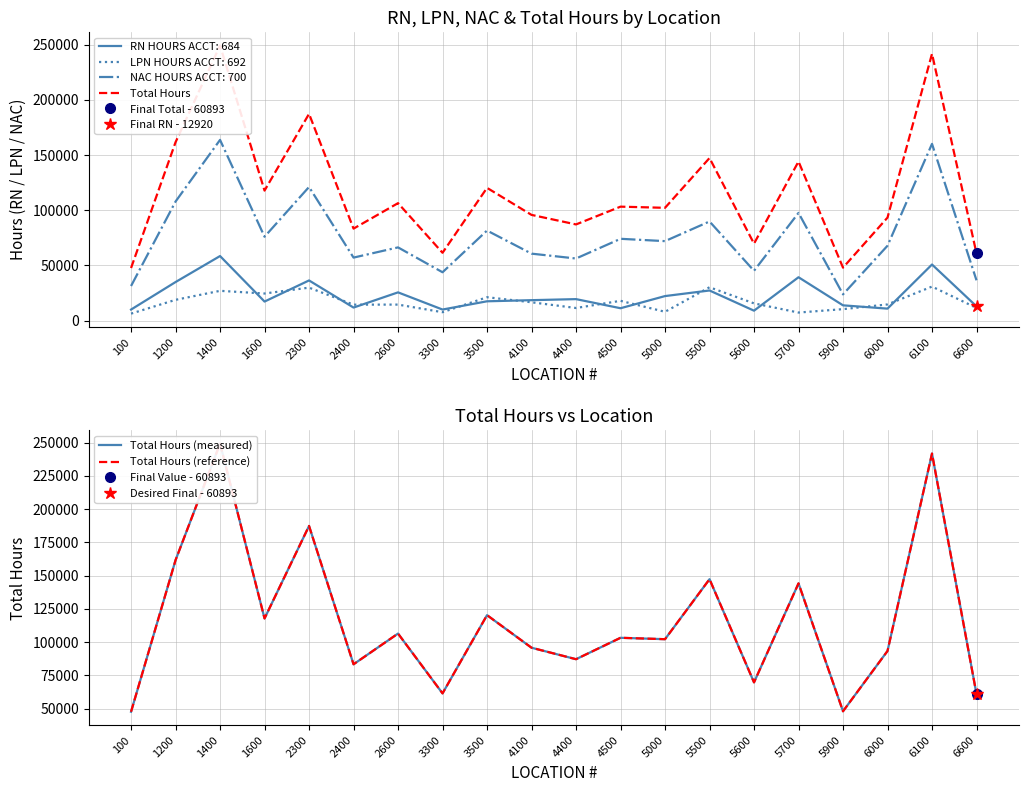

The value of Total Hours (measured) at 4100 is 29900. True or false?

False